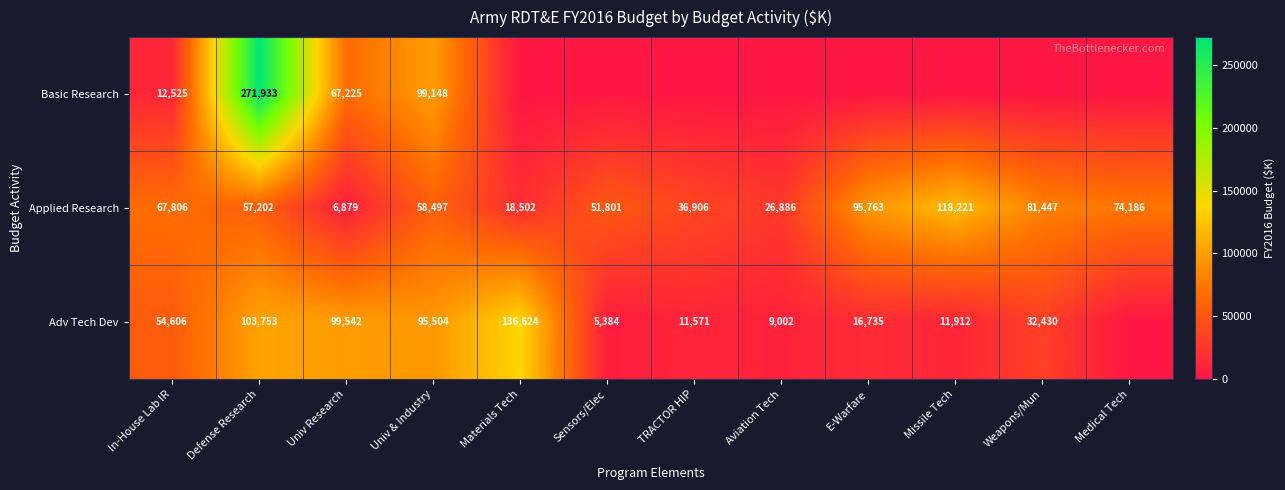

How many data points in Applied Research are less than 58497?

6